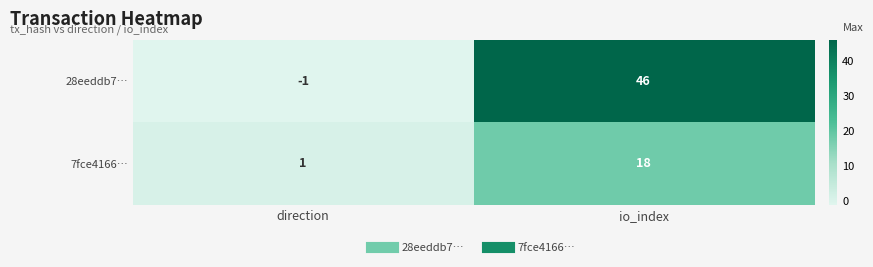

Which series has the largest total across all categories?

28eeddb7…